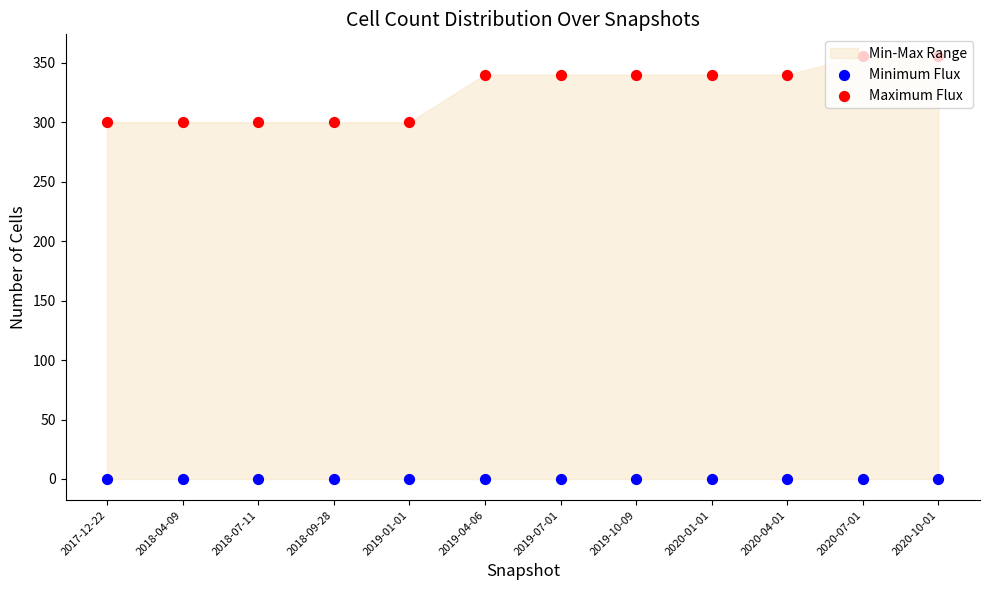

Which series contains the lowest Y value?

Minimum Flux